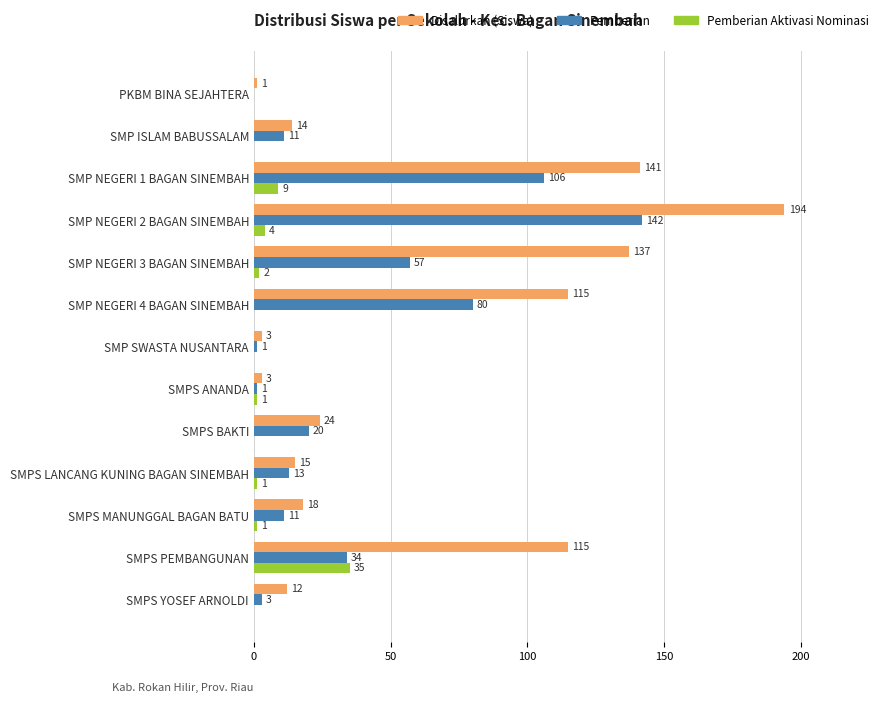

What is the sum of all Pemberian Aktivasi Nominasi values?

53